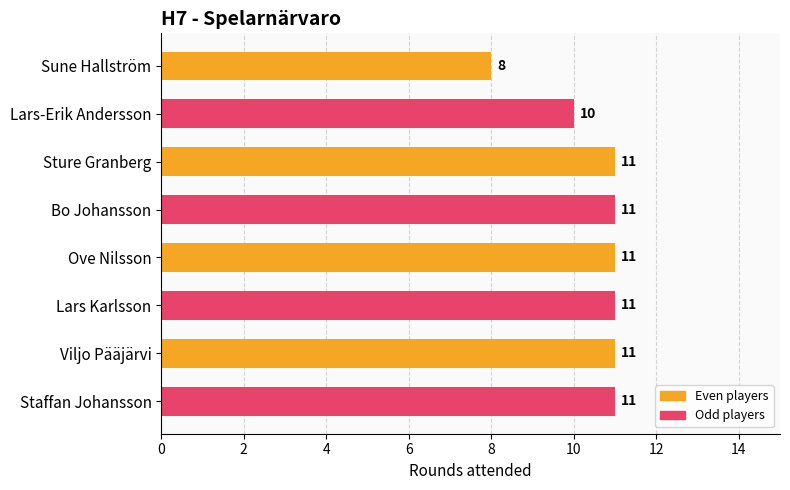

Does the chart contain stacked bars?

No